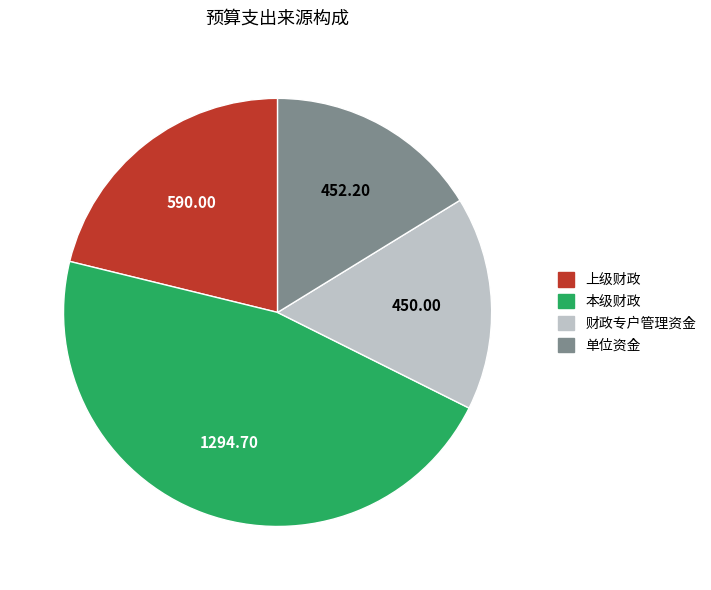

Does 上级财政 represent more than half of the total?

No